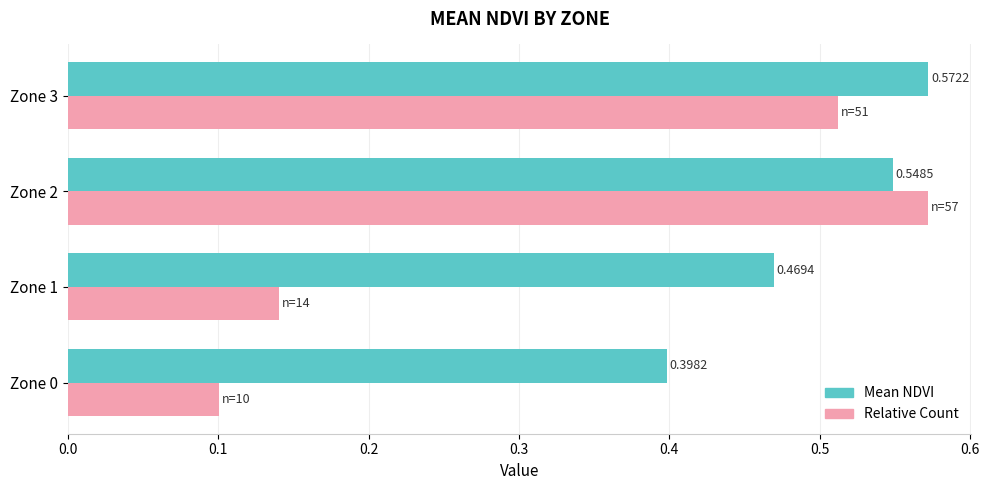

Between Zone 1 and Zone 2, which series saw the biggest shift?

Relative Count